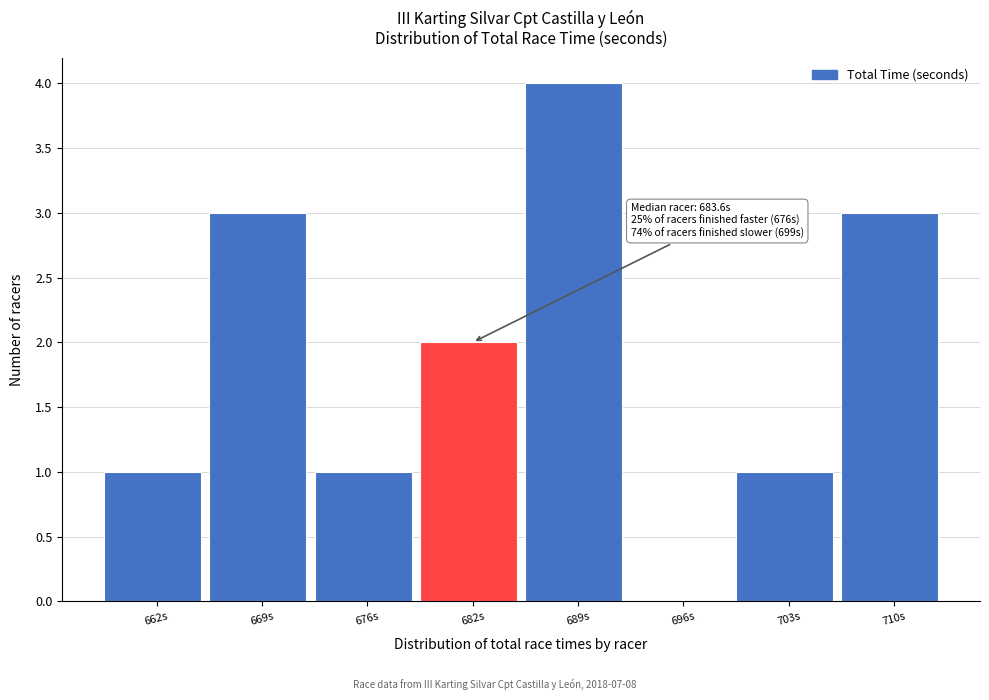

Reading left to right, list all the values displayed in this chart.

662s=1	669s=3	676s=1	682s=2	689s=4	696s=0	703s=1	710s=3